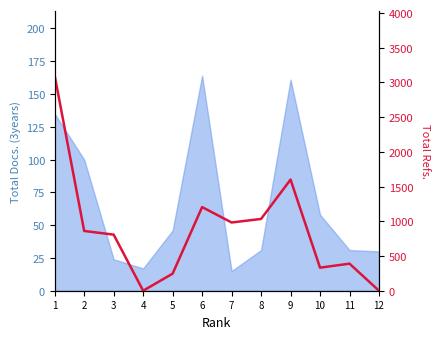

How many categories are shown in the chart?

12